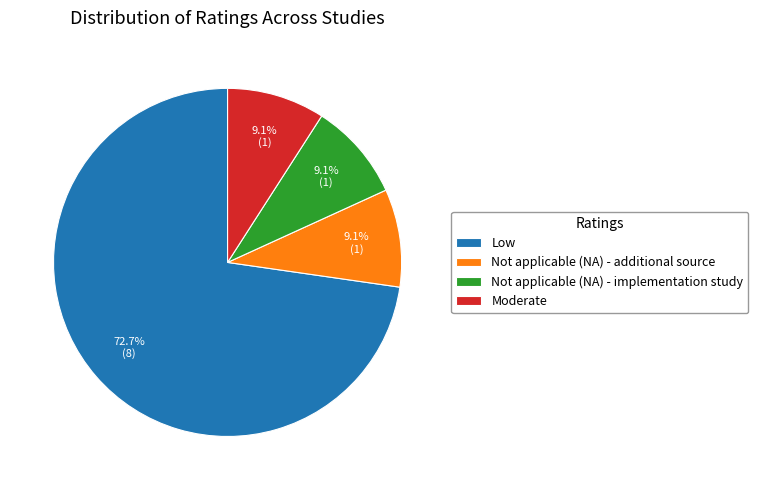

What percentage is the Moderate slice, to the nearest percent?

9%